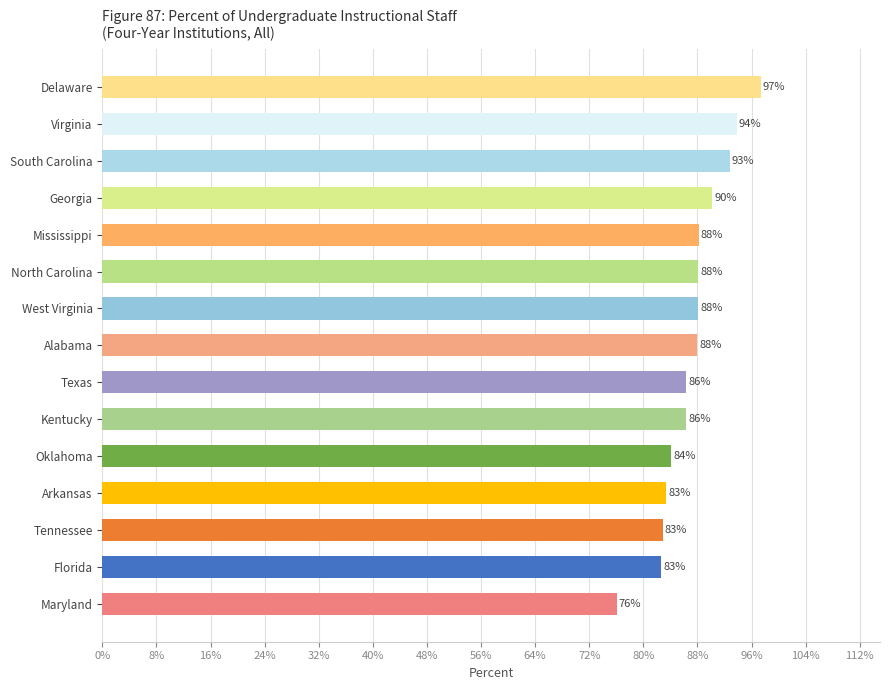

What is the greatest value displayed?

97.3